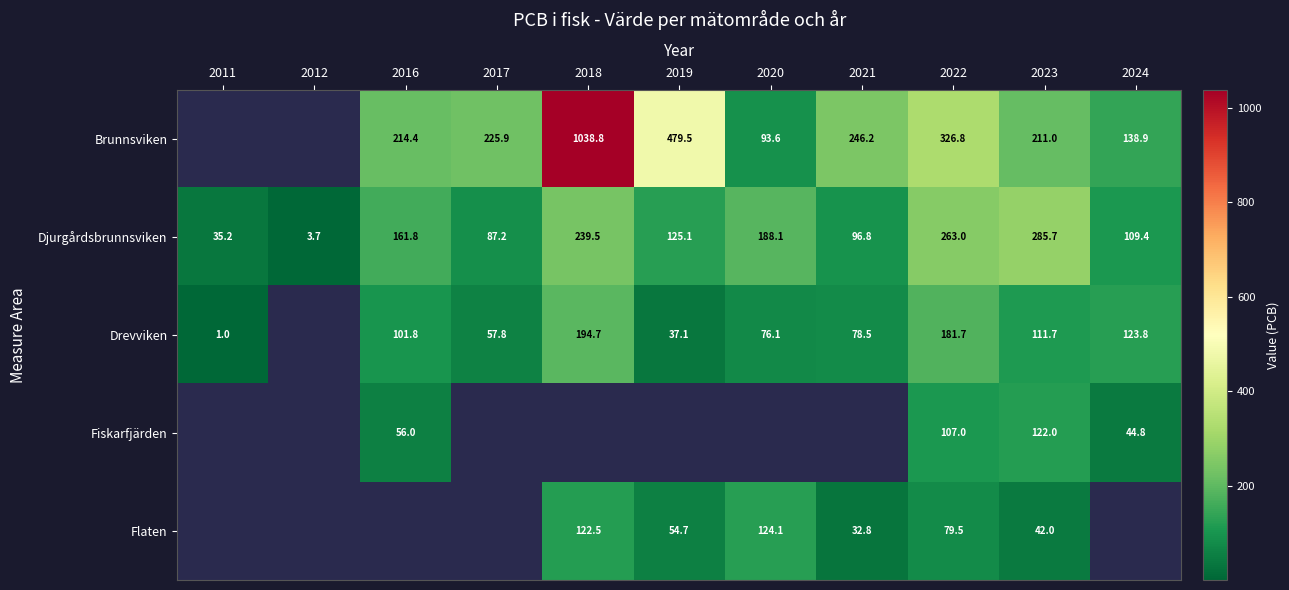

Is the value of Djurgårdsbrunnsviken at 2024 greater than the value of Drevviken at 2016?

Yes